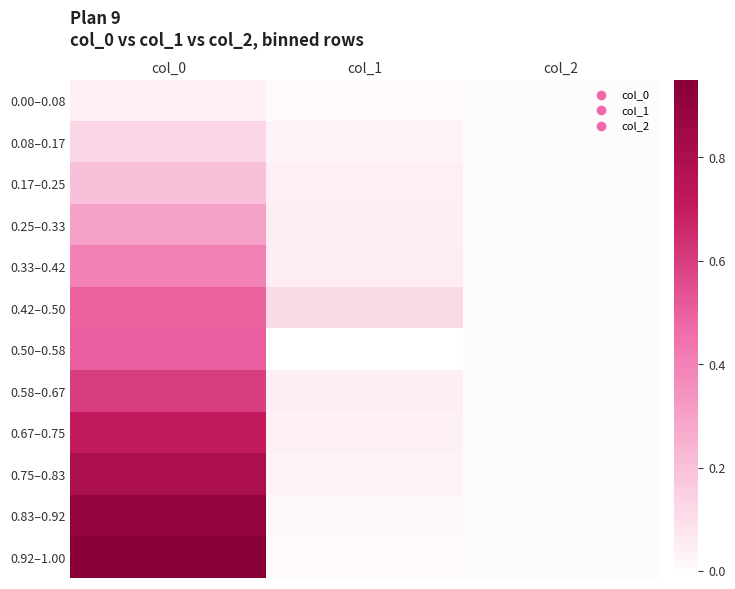

Reading left to right, list all the values displayed in this chart.

0.00–0.08: col_0=0.0	col_1=0.0	col_2=0.0
0.08–0.17: col_0=0.1	col_1=0.0	col_2=0.0
0.17–0.25: col_0=0.2	col_1=0.0	col_2=0.0
0.25–0.33: col_0=0.3	col_1=0.0	col_2=0.0
0.33–0.42: col_0=0.4	col_1=0.1	col_2=0.0
0.42–0.50: col_0=0.5	col_1=0.1	col_2=0.0
0.50–0.58: col_0=0.5	col_1=-0.0	col_2=0.0
0.58–0.67: col_0=0.6	col_1=0.0	col_2=0.0
0.67–0.75: col_0=0.7	col_1=0.0	col_2=0.0
0.75–0.83: col_0=0.8	col_1=0.0	col_2=0.0
0.83–0.92: col_0=0.9	col_1=0.0	col_2=0.0
0.92–1.00: col_0=0.9	col_1=0.0	col_2=0.0